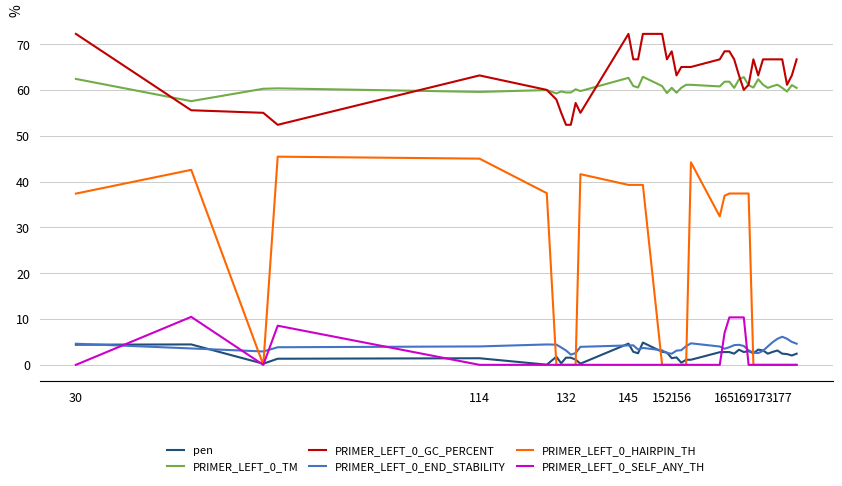

What is the maximum value shown in the chart?

72.2